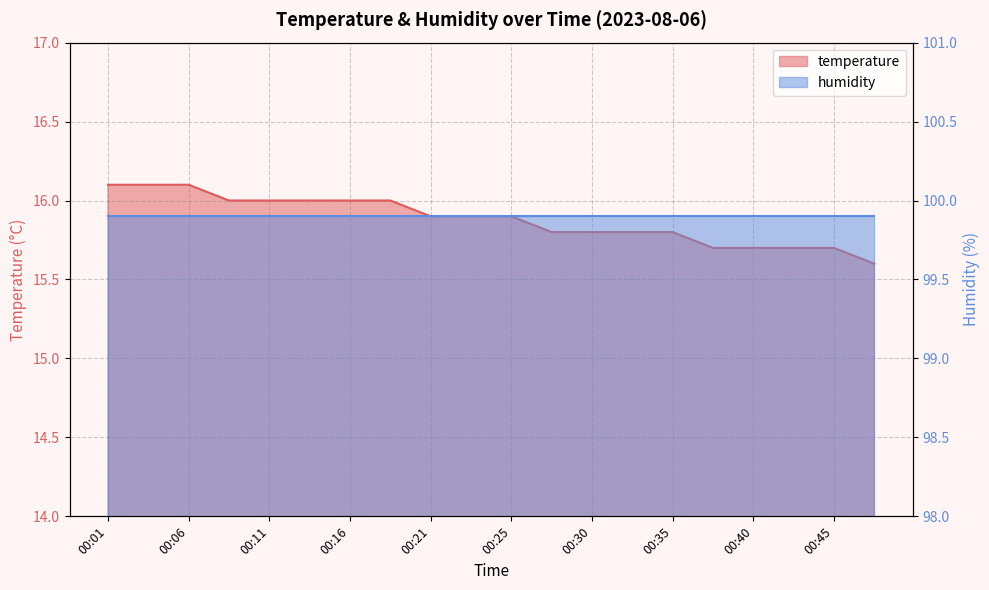

What is the sum of all values?

317.6